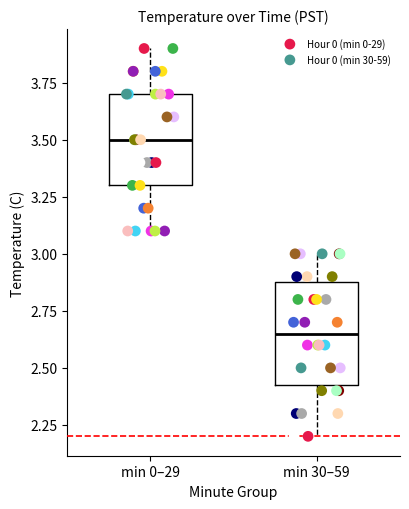

Which series contains the highest Y value?

Hour 0 (min 0-29)